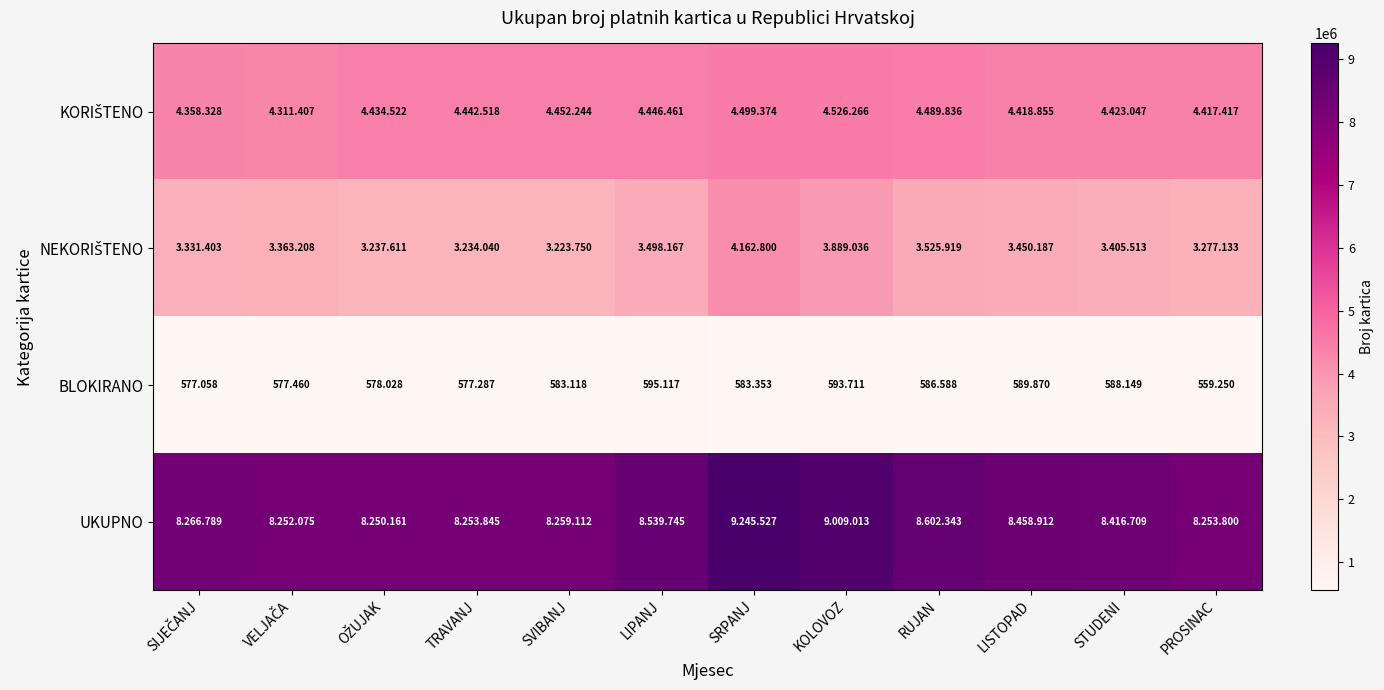

Which series has the largest total across all categories?

UKUPNO